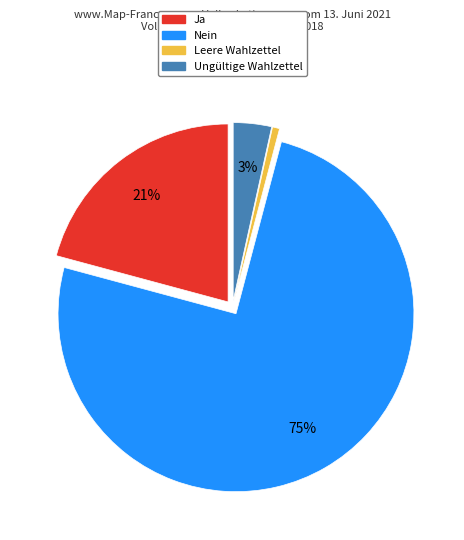

What percentage is the Ja slice, to the nearest percent?

21%